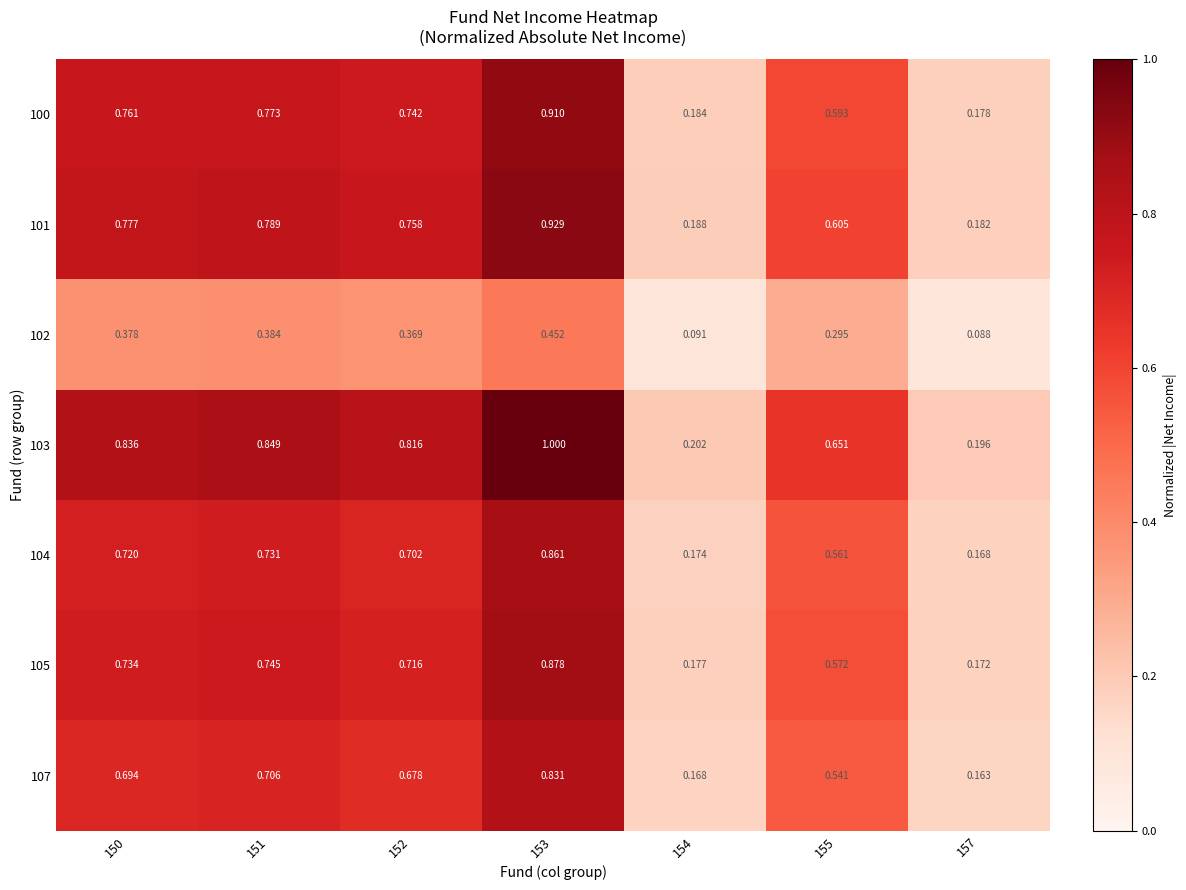

Is the value of 101 at 157 greater than the value of 104 at 150?

No